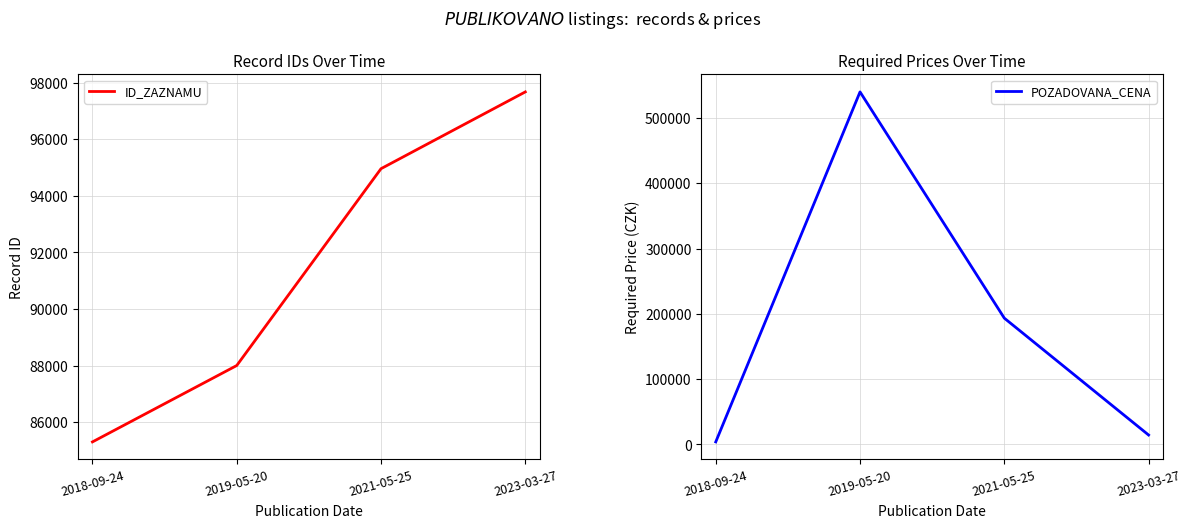

Is it true that ID_ZAZNAMU equals 97679 at 2023-03-27?

True